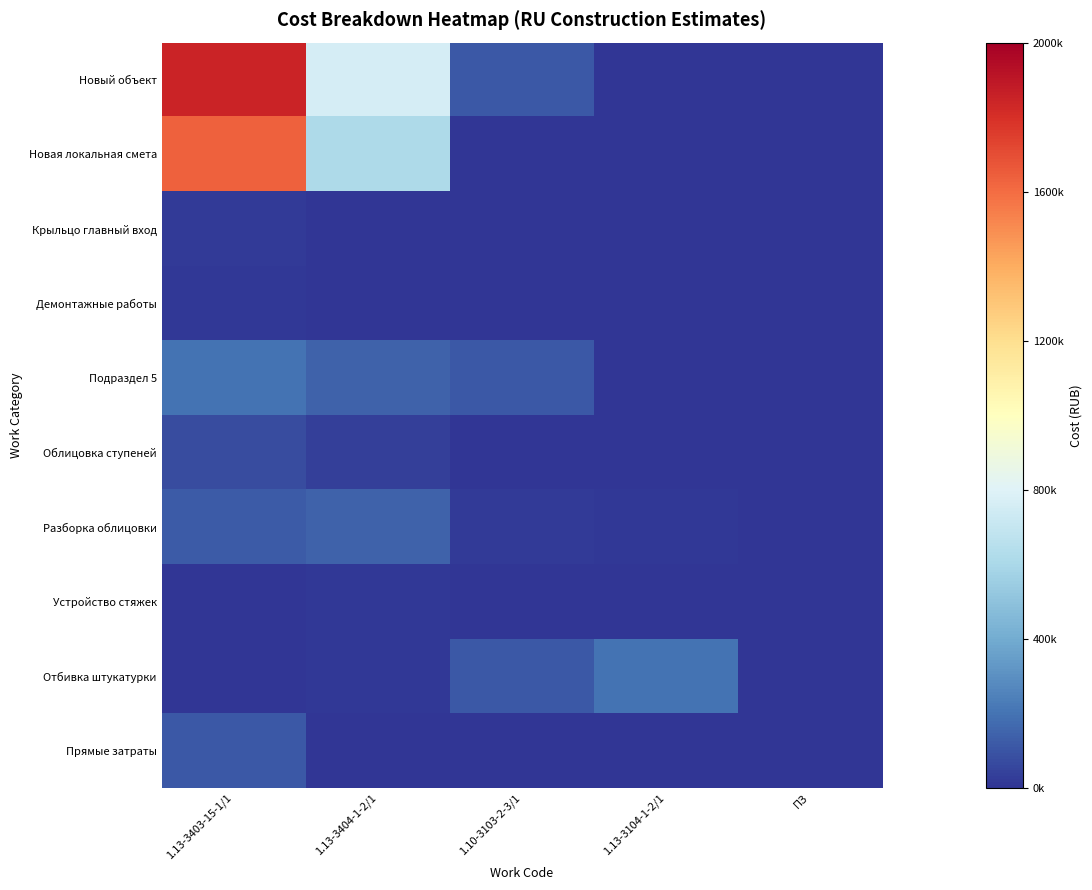

Rank the series at 1.13-3404-1-2/1 from lowest to highest value.

Прямые затраты, Демонтажные работы, Крыльцо главный вход, Устройство стяжек, Отбивка штукатурки, Облицовка ступеней, Подраздел 5, Разборка облицовки, Новая локальная смета, Новый объект